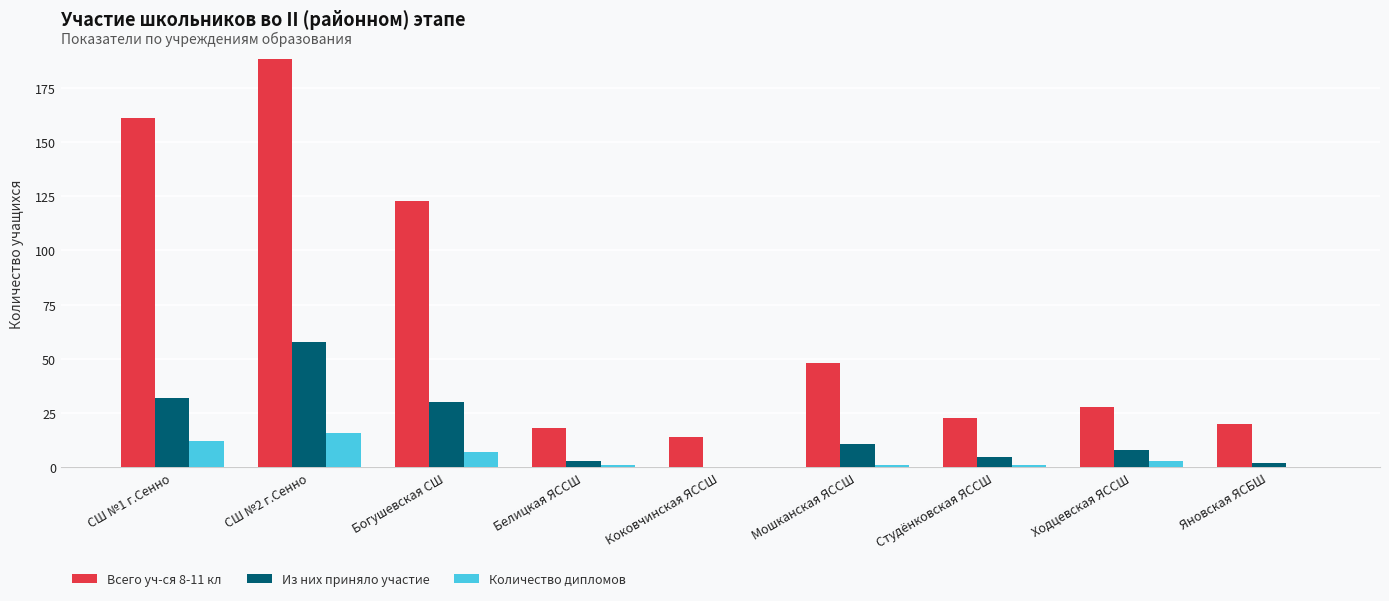

At which label does Из них приняло участие reach its peak?

СШ №2 г.Сенно